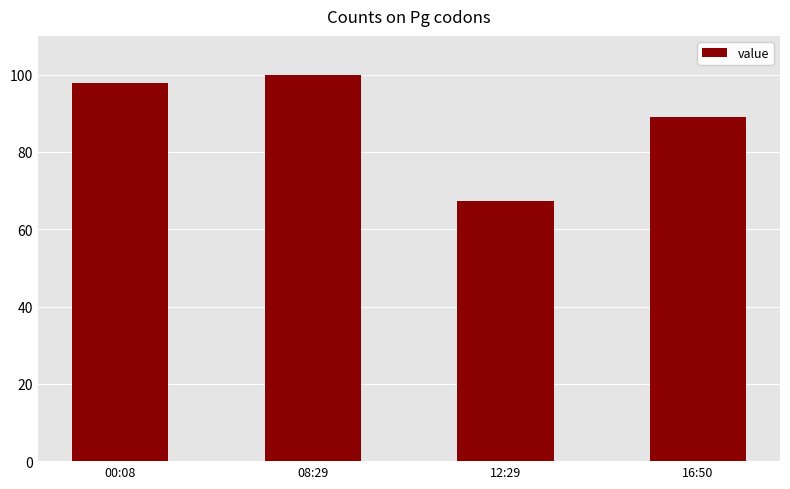

Is it true that the value at 08:29 is 100.0?

True